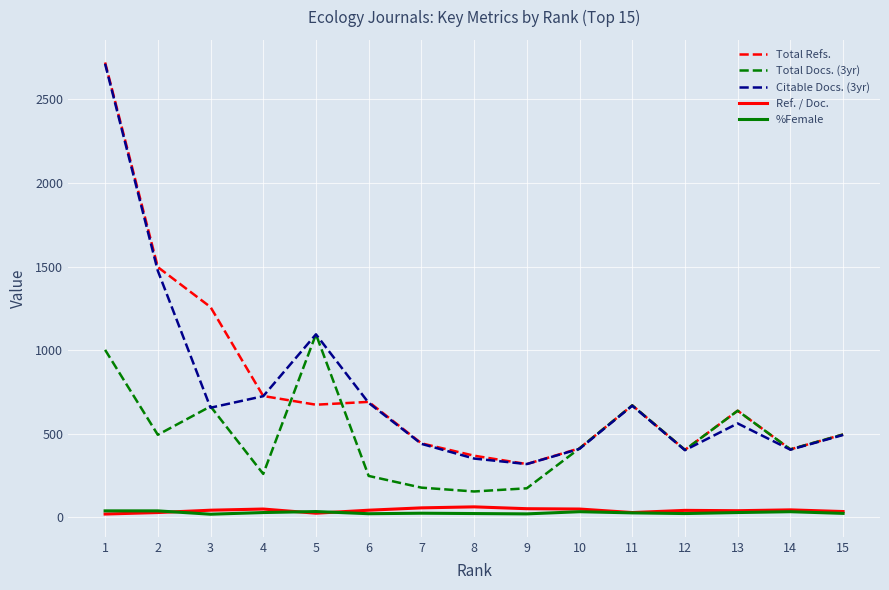

What is the minimum value shown in the chart?

19